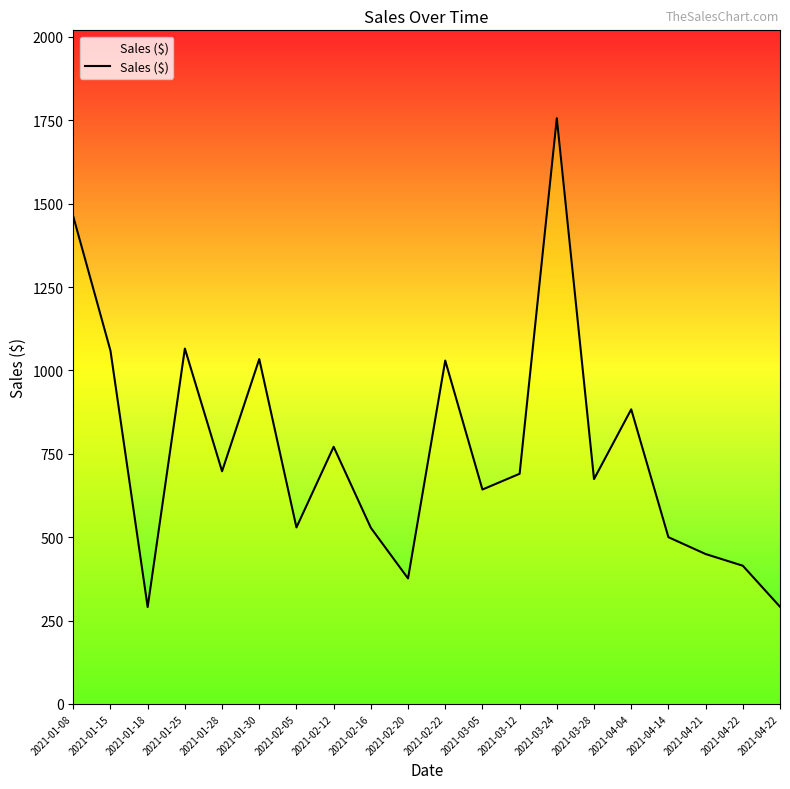

What is the sum of the values at 2021-03-12 and 2021-02-12?

1461.2